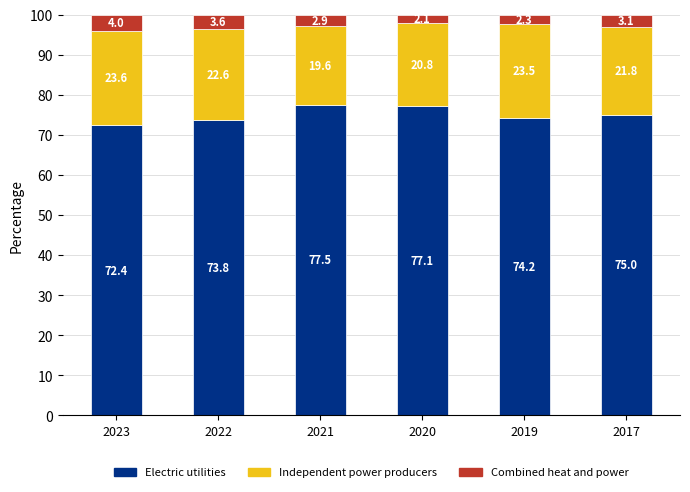

What is the minimum value for Electric utilities?

72.4